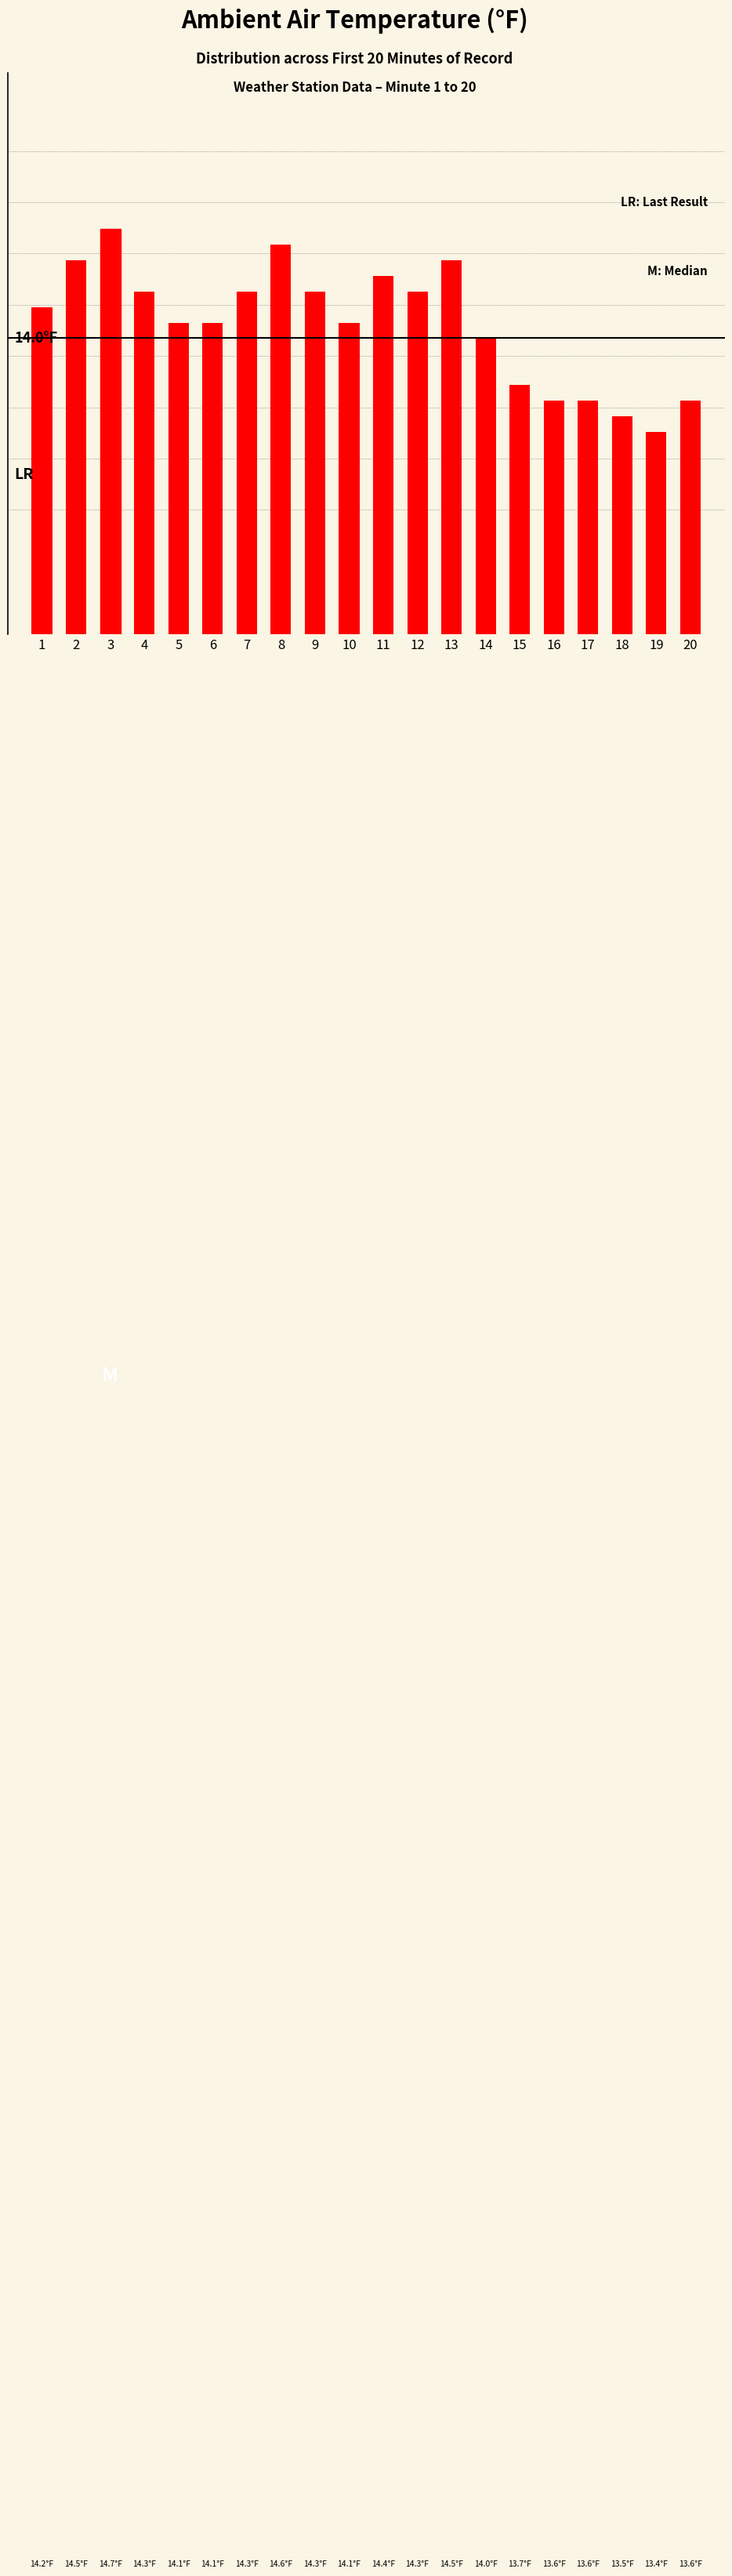

List the labels in order of value, smallest first.

19, 18, 16, 17, 20, 15, 14, 5, 6, 10, 1, 4, 7, 9, 12, 11, 2, 13, 8, 3